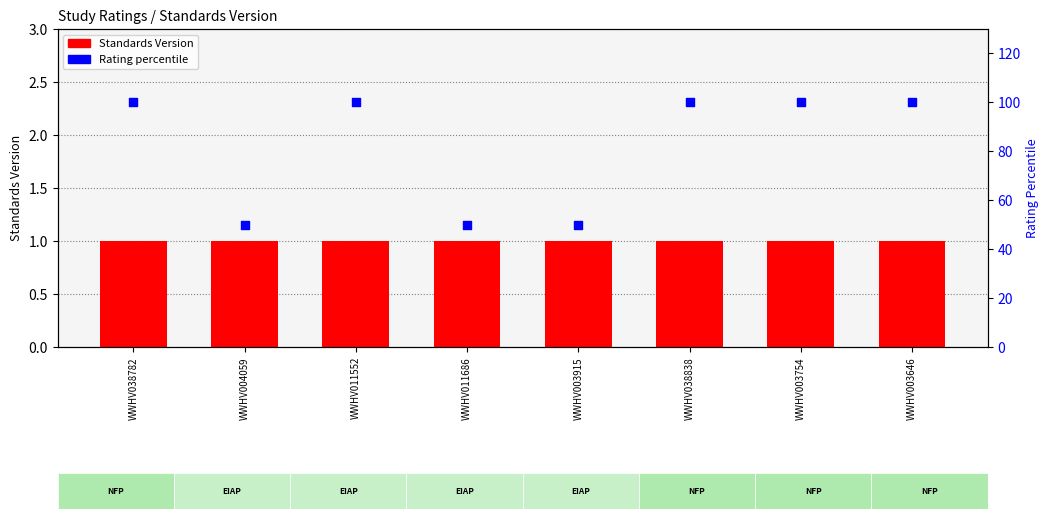

Which series has the widest spread of Y values?

Rating percentile